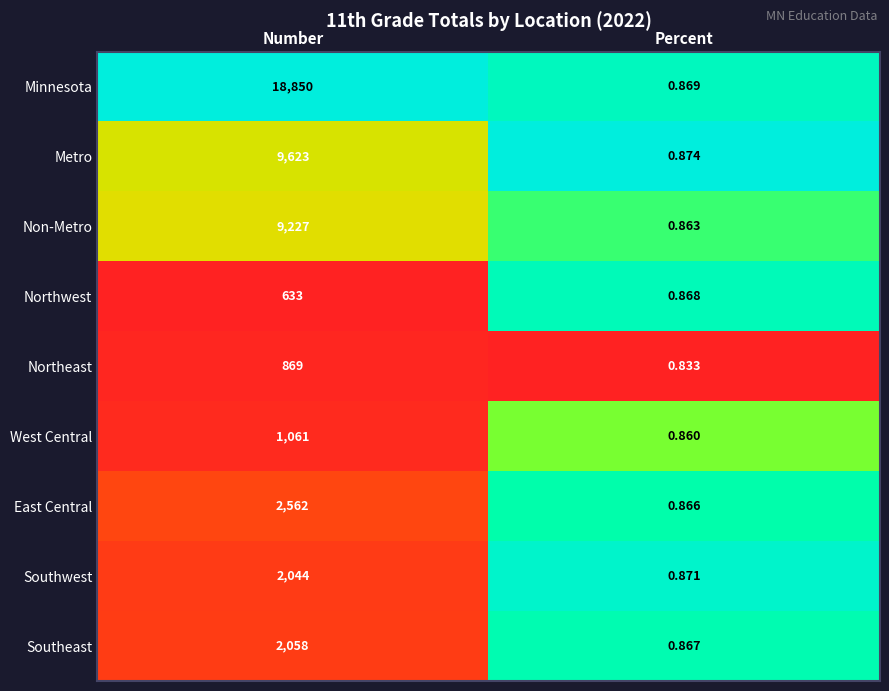

Which label corresponds to the largest value in the chart?

Number